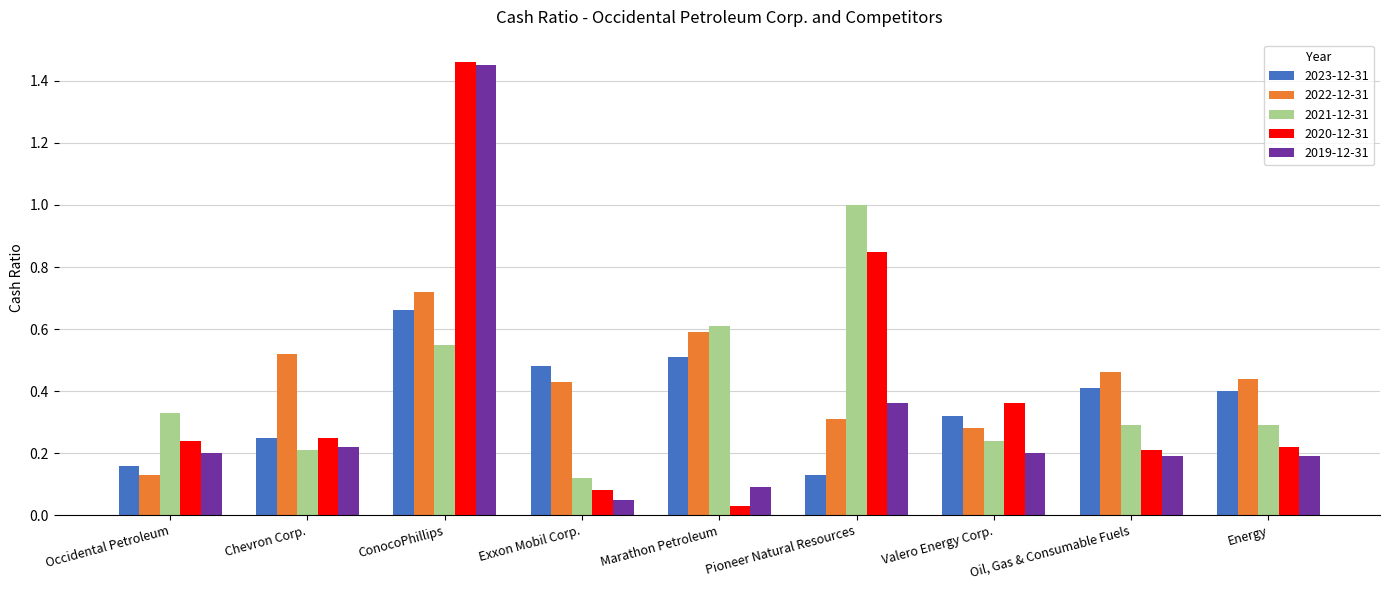

What is the label of the 6th bar from the right?

Exxon Mobil Corp.